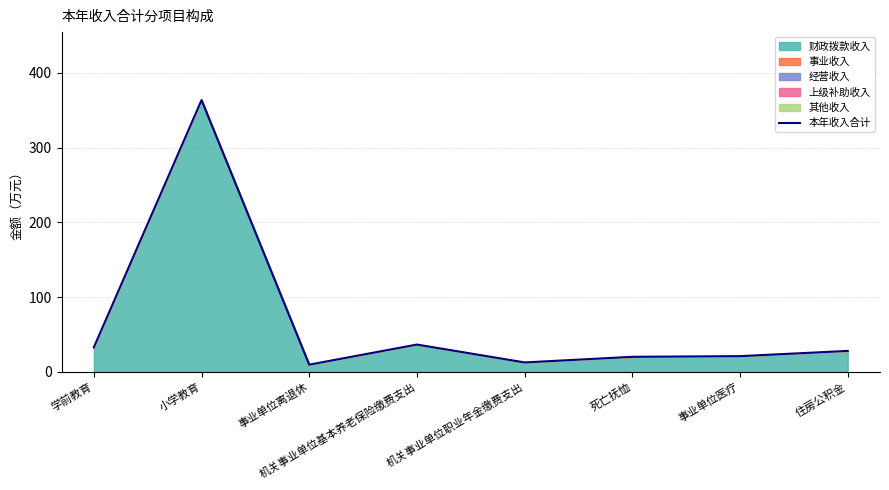

Rank the categories by value from lowest to highest.

事业单位离退休, 机关事业单位职业年金缴费支出, 死亡抚恤, 事业单位医疗, 住房公积金, 学前教育, 机关事业单位基本养老保险缴费支出, 小学教育